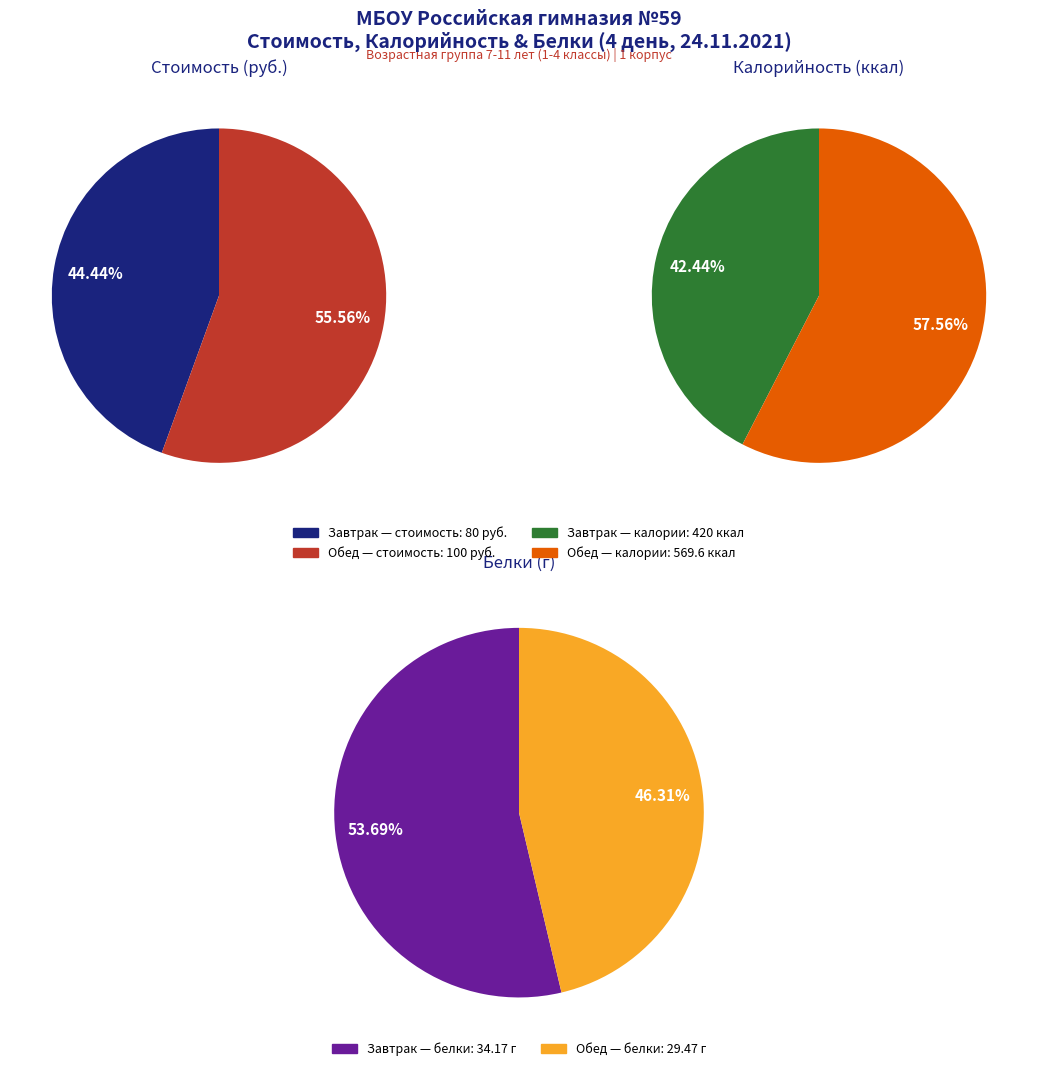

To the nearest percent, what is the difference between the Завтрак and Обед slice percentages?

11%